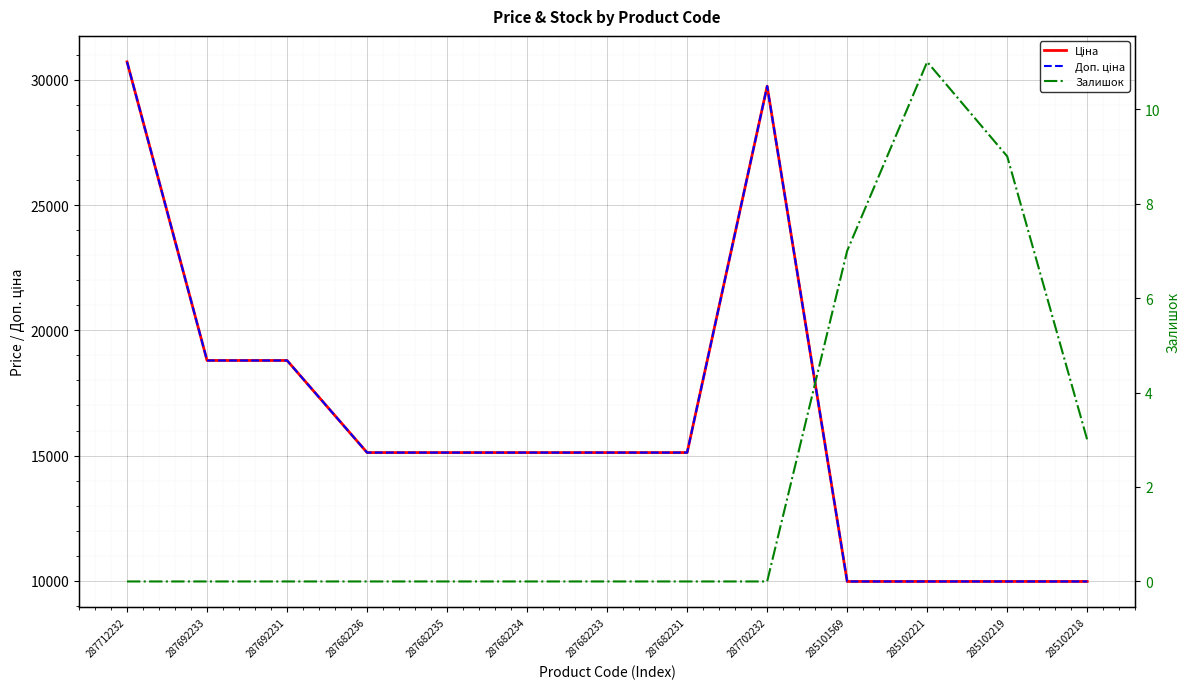

How many values in the Ціна series are below 15120?

4